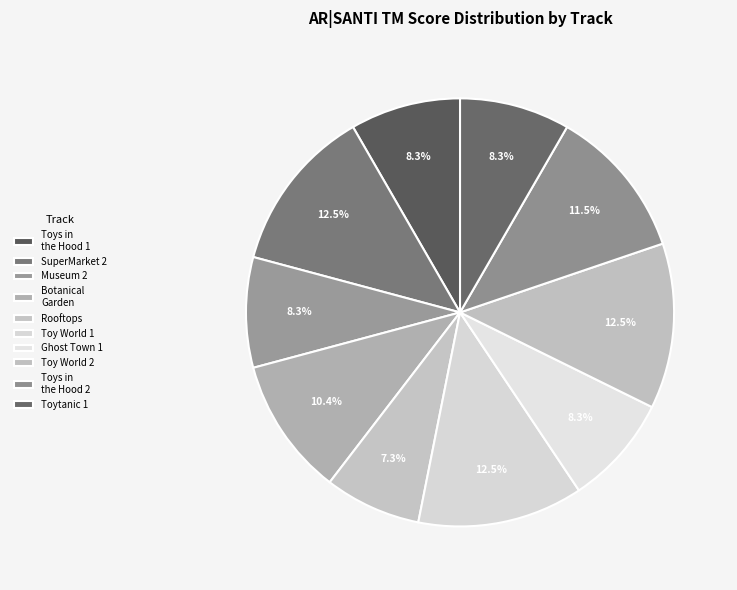

To the nearest percent, what portion does Botanical Garden represent?

10%